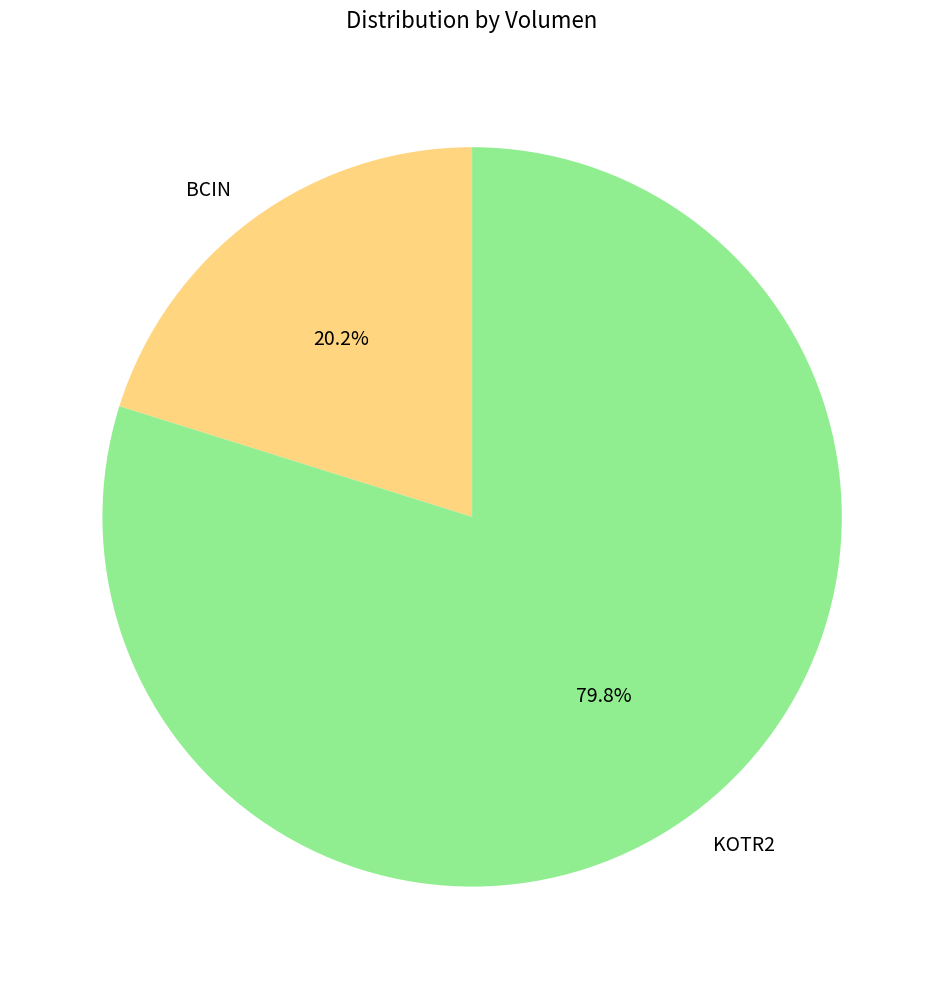

Which category has the smallest portion of the pie?

BCIN